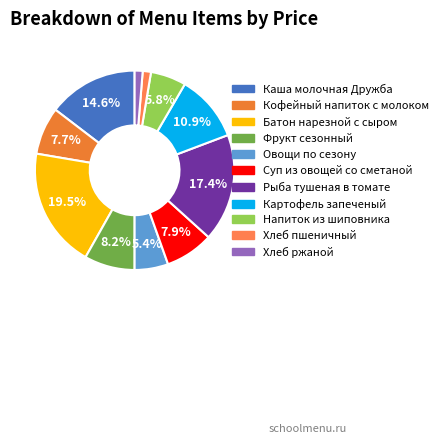

Rank the categories by value from highest to lowest.

Батон нарезной с сыром, Рыба тушеная в томате, Каша молочная Дружба, Картофель запеченый, Фрукт сезонный, Суп из овощей со сметаной, Кофейный напиток с молоком, Напиток из шиповника, Овощи по сезону, Хлеб пшеничный, Хлеб ржаной